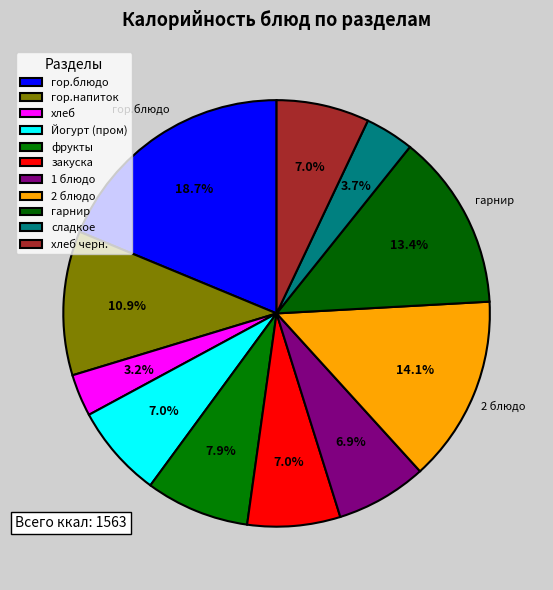

To the nearest percent, what percentage of the pie is сладкое?

4%